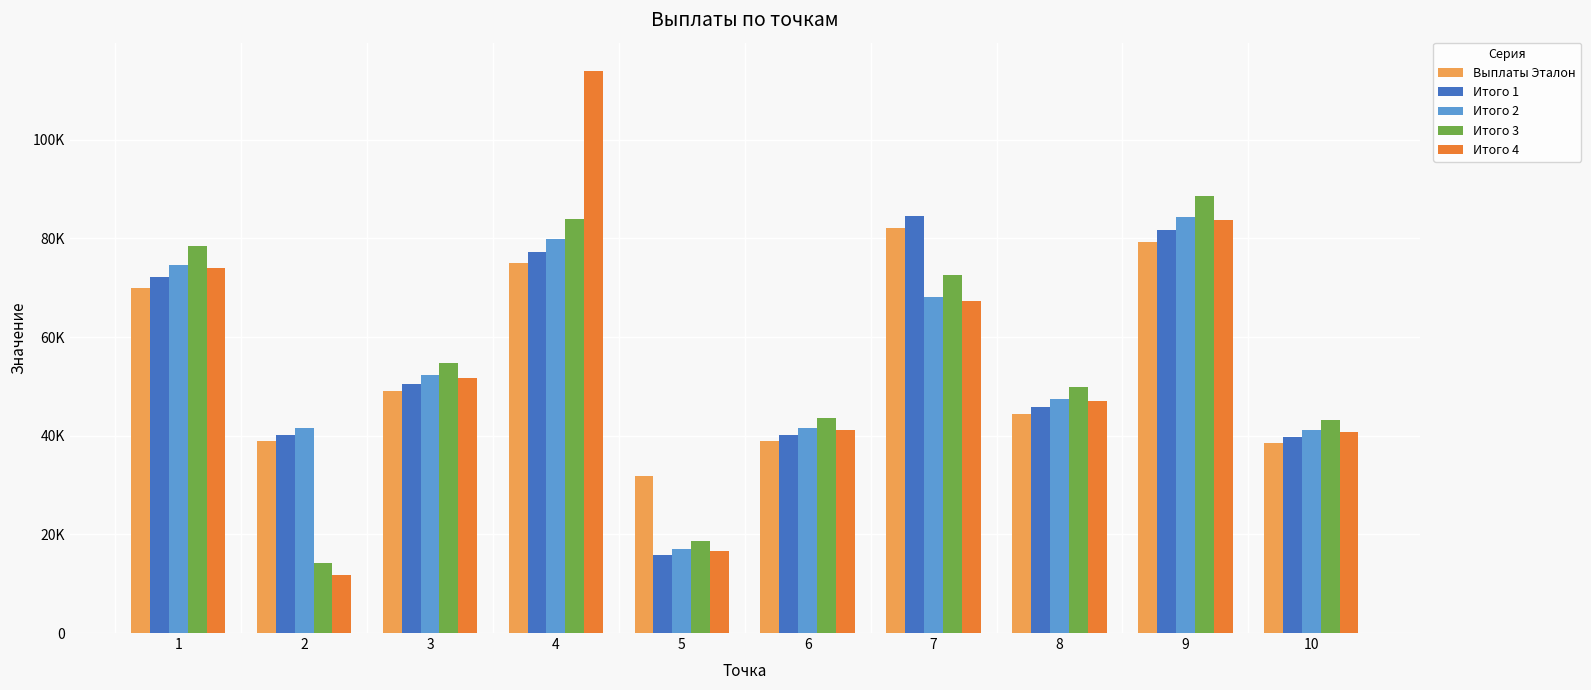

At which category does the chart reach its minimum across all series?

2